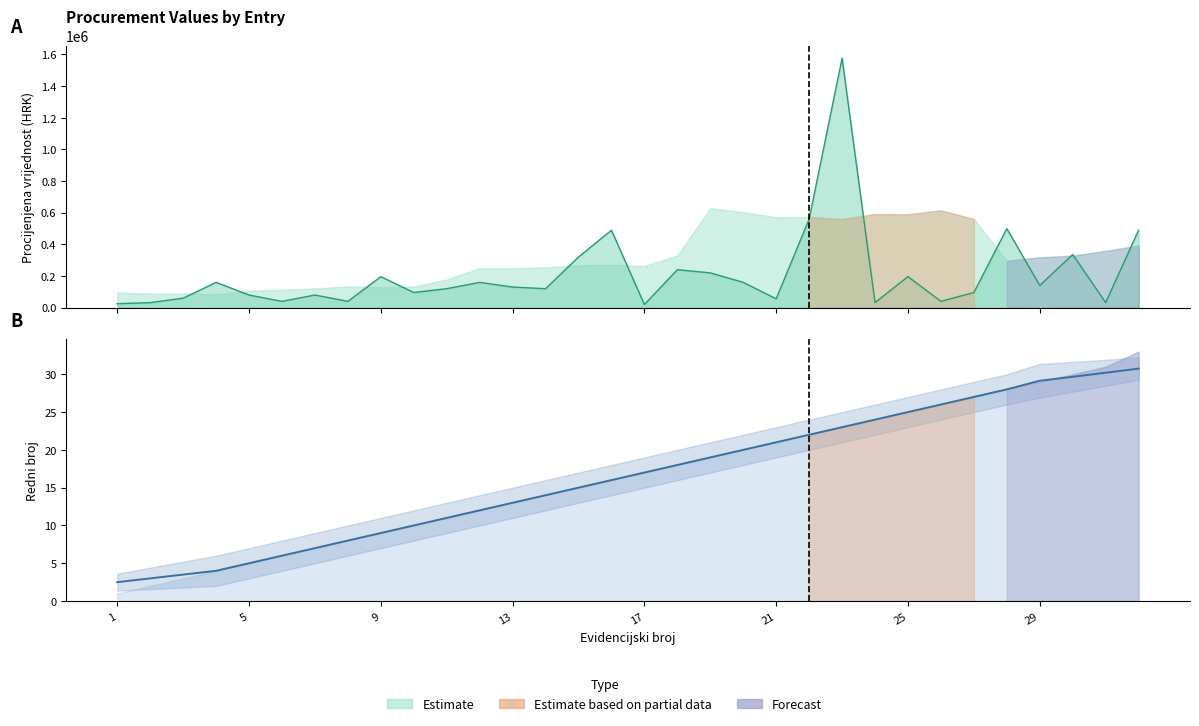

List the series in order of their overall mean, lowest first.

Rbr, Procijenjena vrijednost nabave